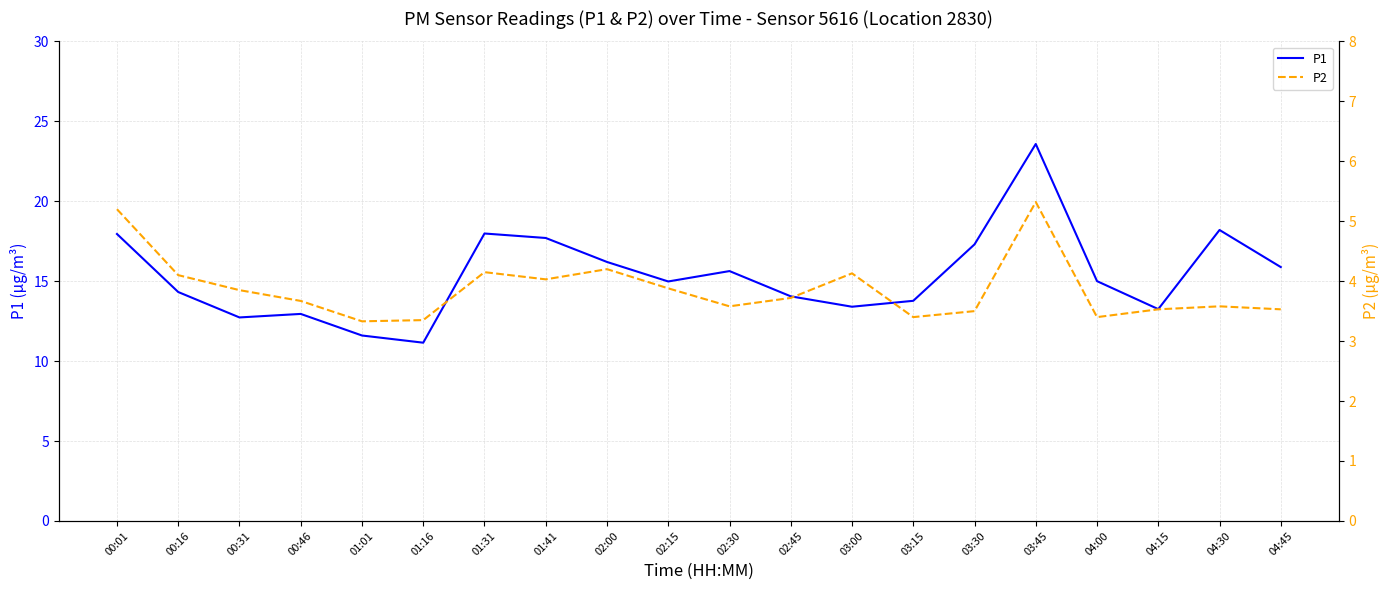

How many series are shown in this chart?

2